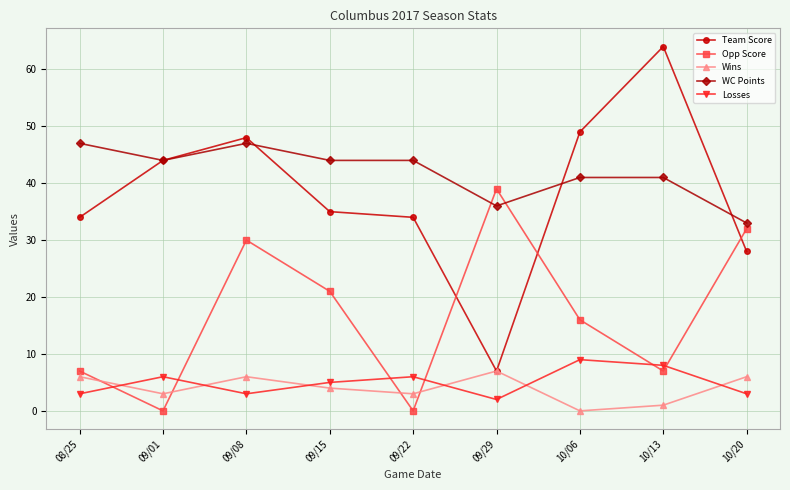

What position from the left is 10/13?

8